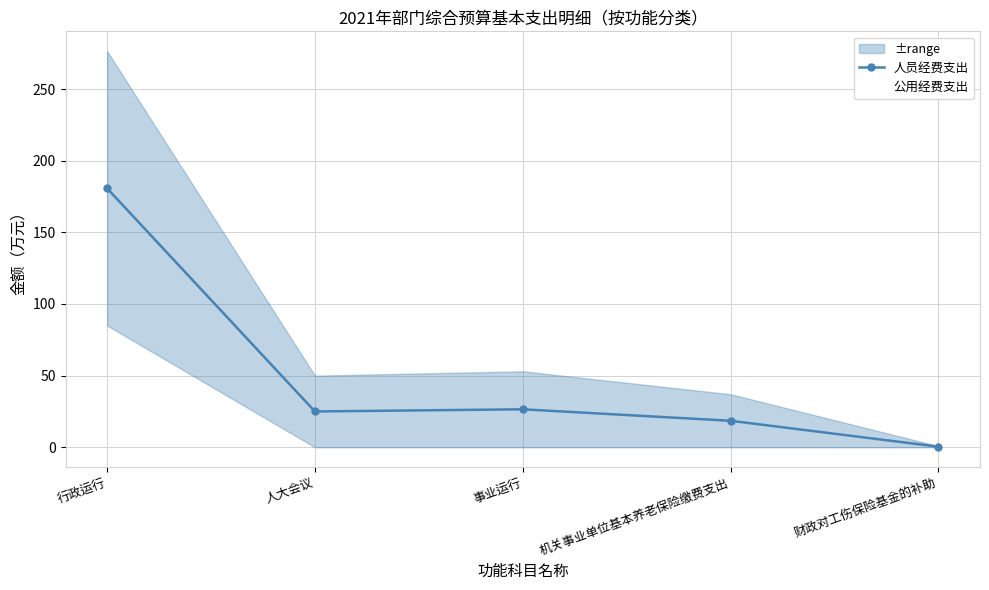

Which series has the largest total across all categories?

公用经费支出